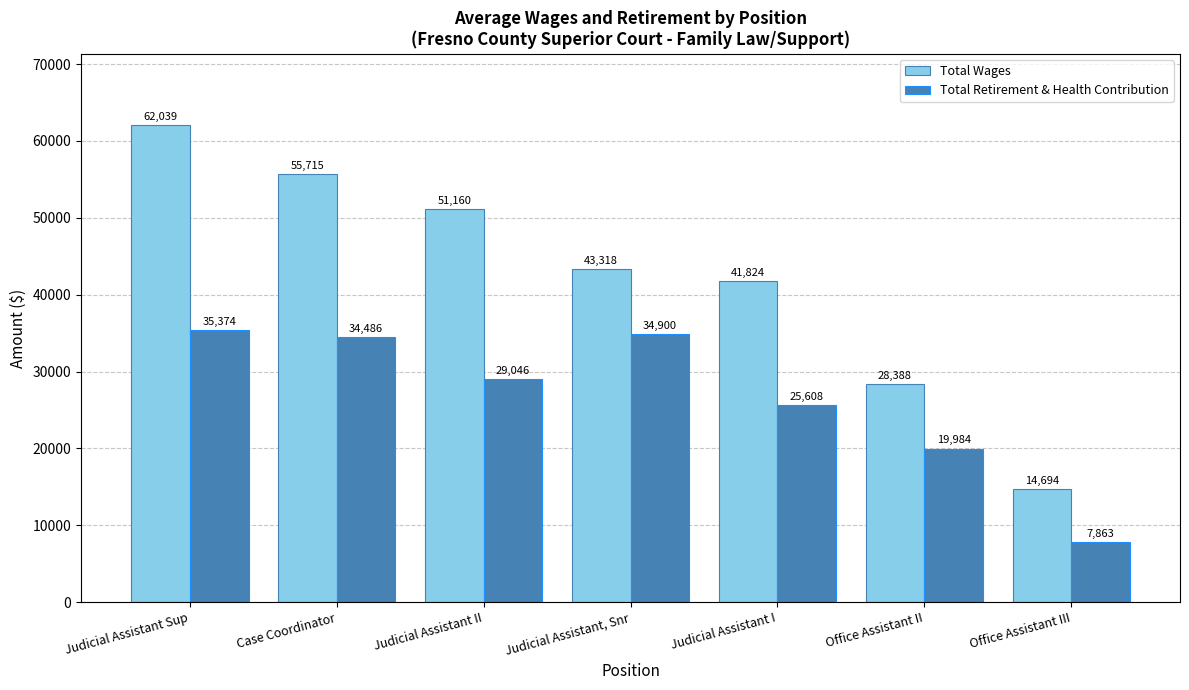

What is the sum of all Total Wages values?

297138